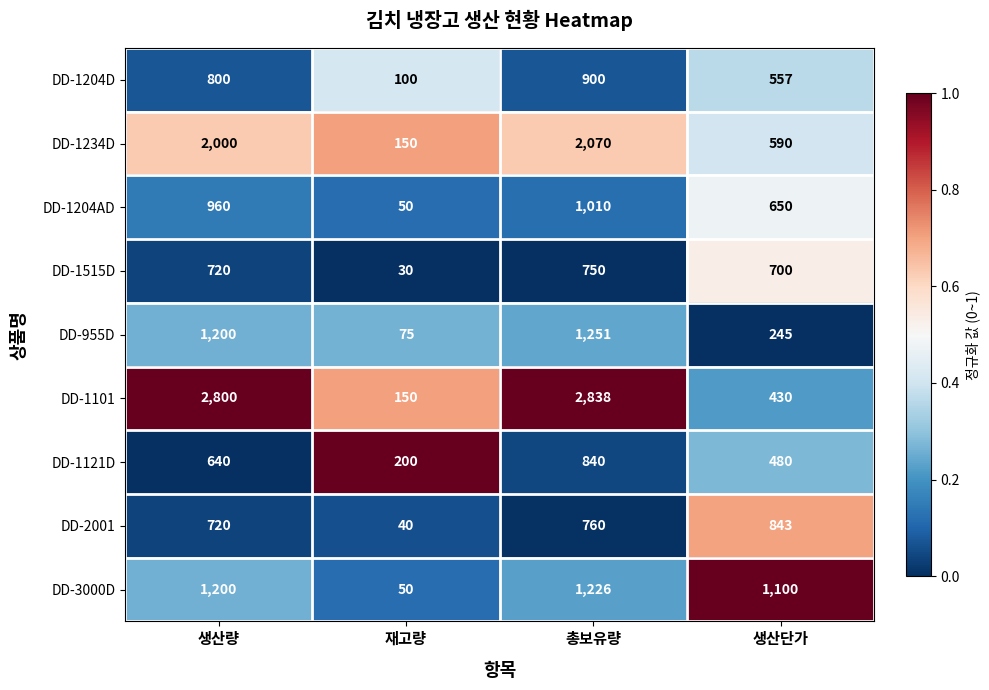

What is the spread (max minus min) of values at 총보유량?

2088